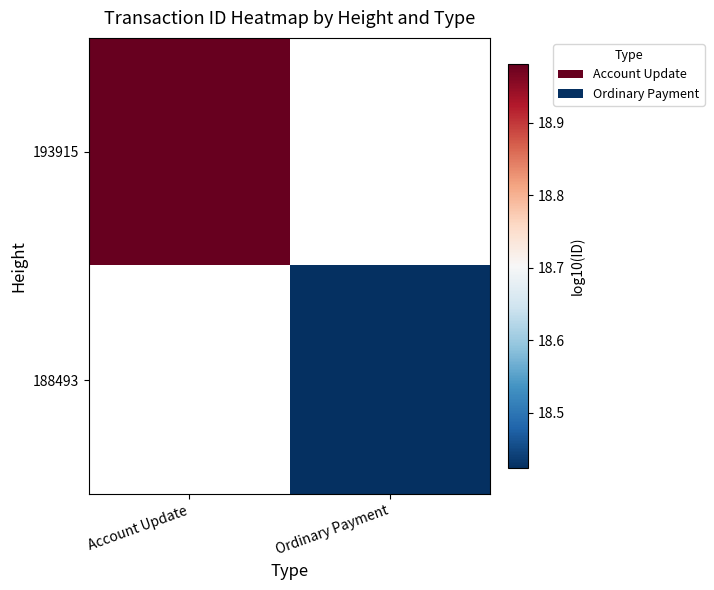

At which label is 193915 closest to 18?

Account Update